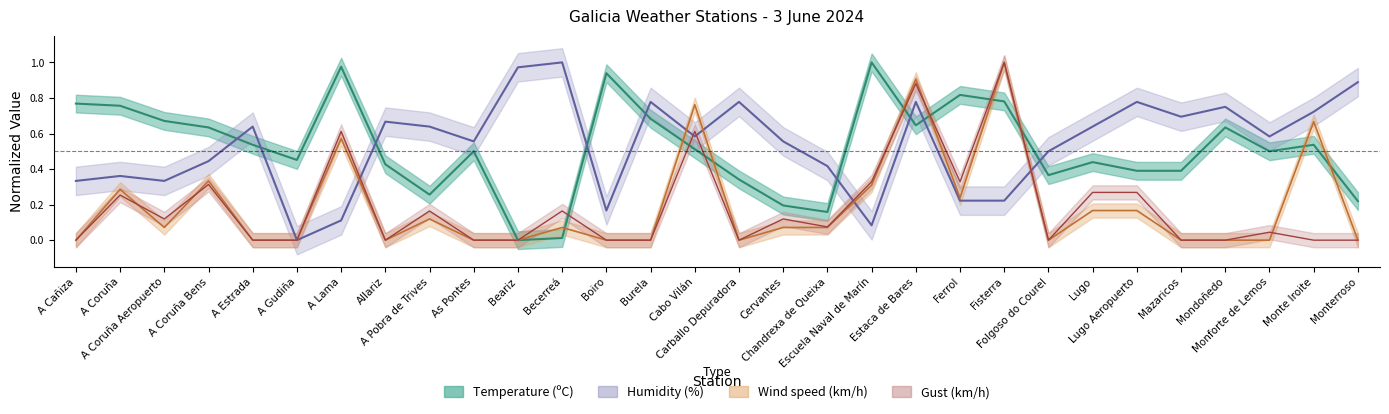

How many data points in Temperature (ºC) are above 0?

29